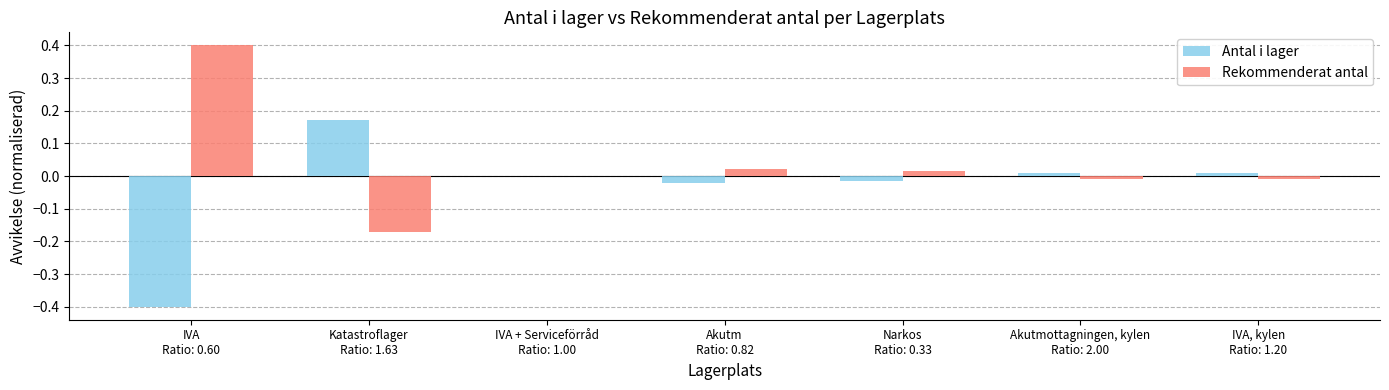

What is the maximum value shown in the chart?

0.4